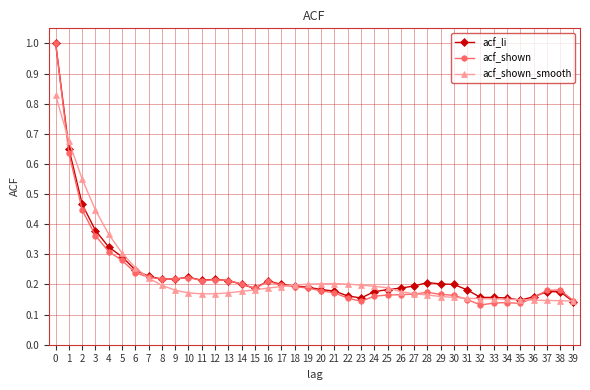

Is it true that acf_li equals 0.0 at 31?

False